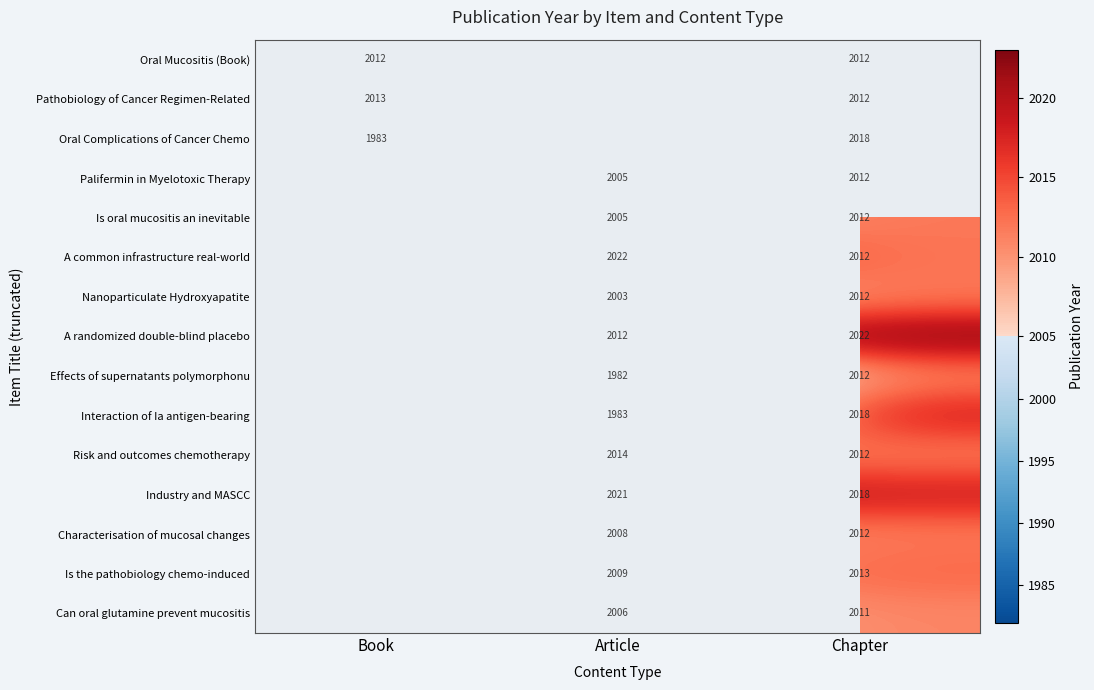

True or false: Oral Mucositis (Book) has a value of 2012 at Book.

True